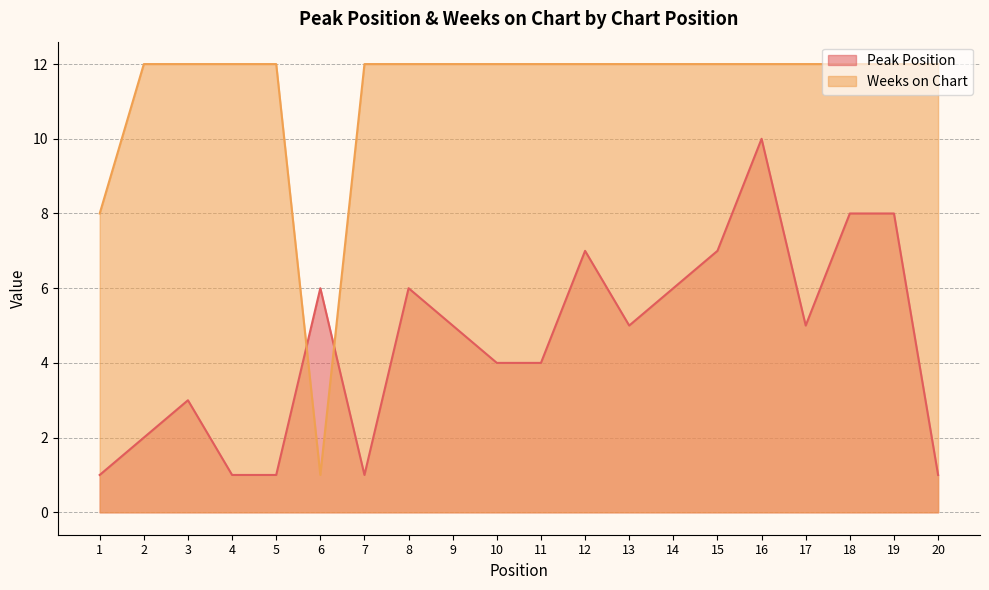

How many values in the Peak Position series exceed 5?

8